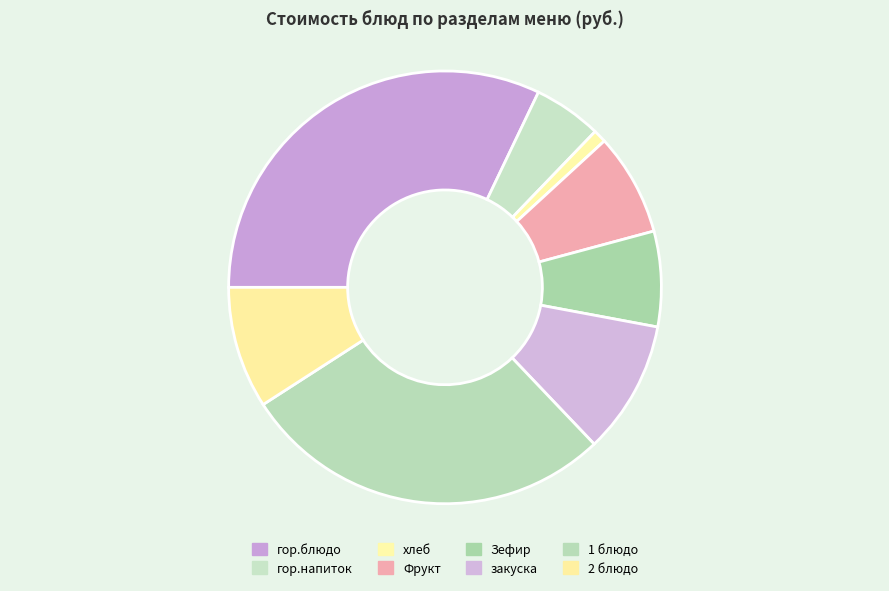

To the nearest percent, what is the difference between the Фрукт and хлеб slice percentages?

7%